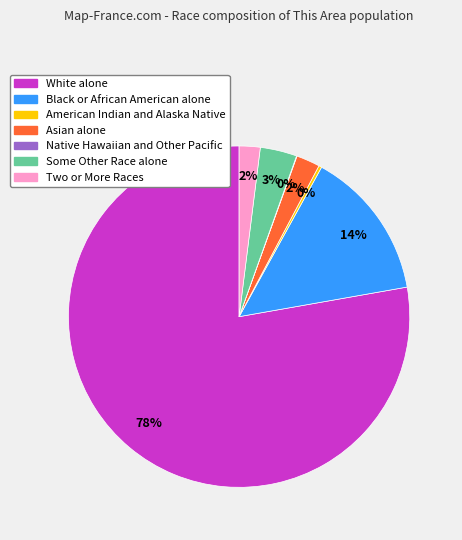

To the nearest percent, what is the average slice percentage?

14%